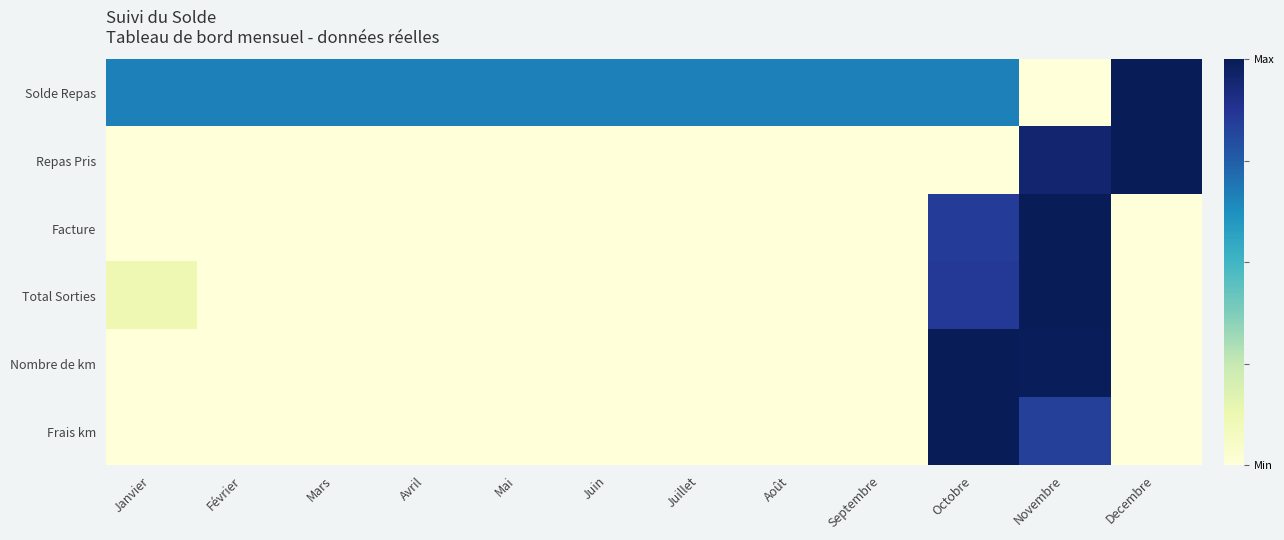

Rank the series at Février from highest to lowest value.

Solde Repas, Repas Pris, Facture, Total Sorties, Nombre de km, Frais km